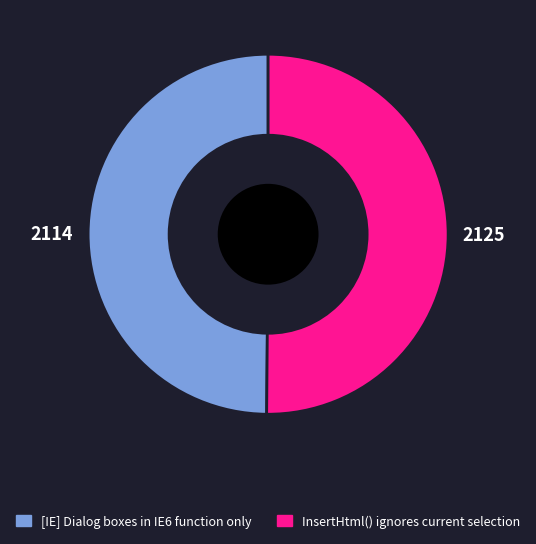

How many slices are in this pie chart?

2